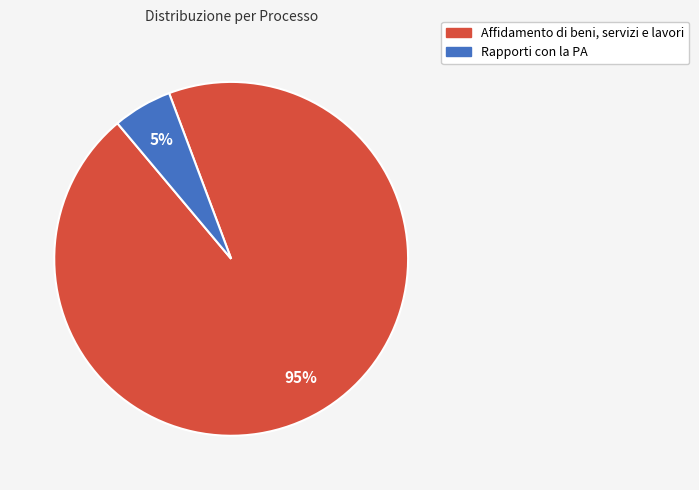

What percentage is the Rapporti con la PA slice, to the nearest percent?

5%